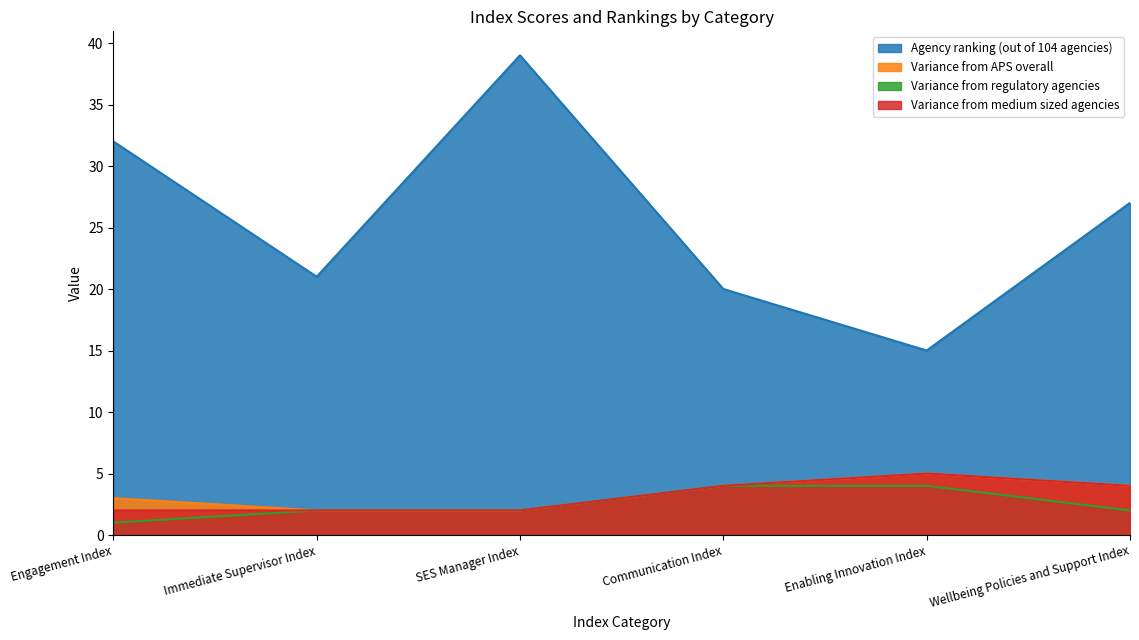

True or false: Variance from medium sized agencies and Agency ranking (out of 104 agencies) cross at least once.

False